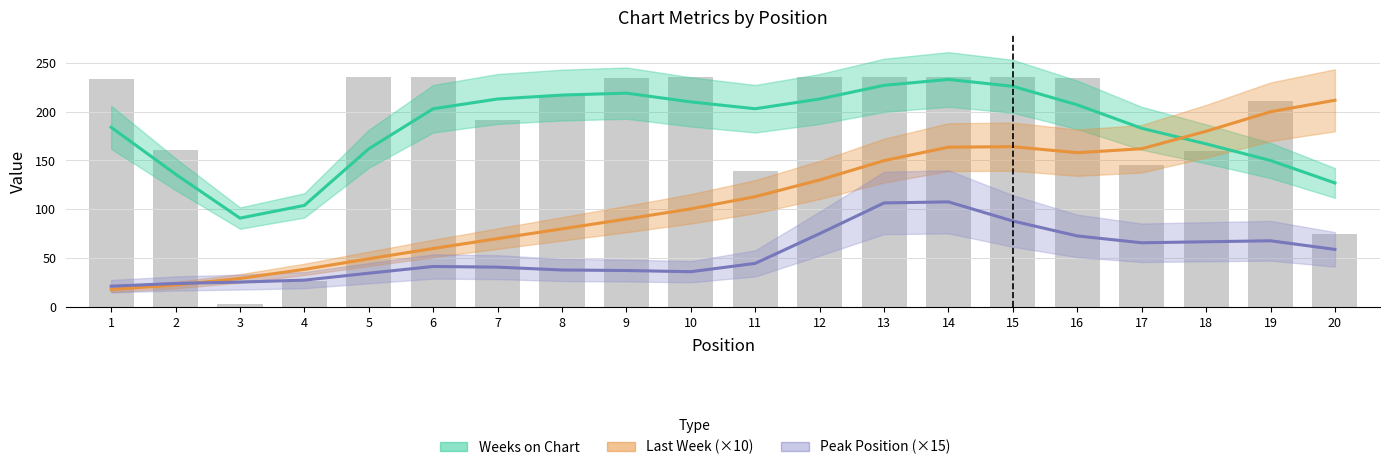

How many values in the Last Week (×10) series exceed 112?

10